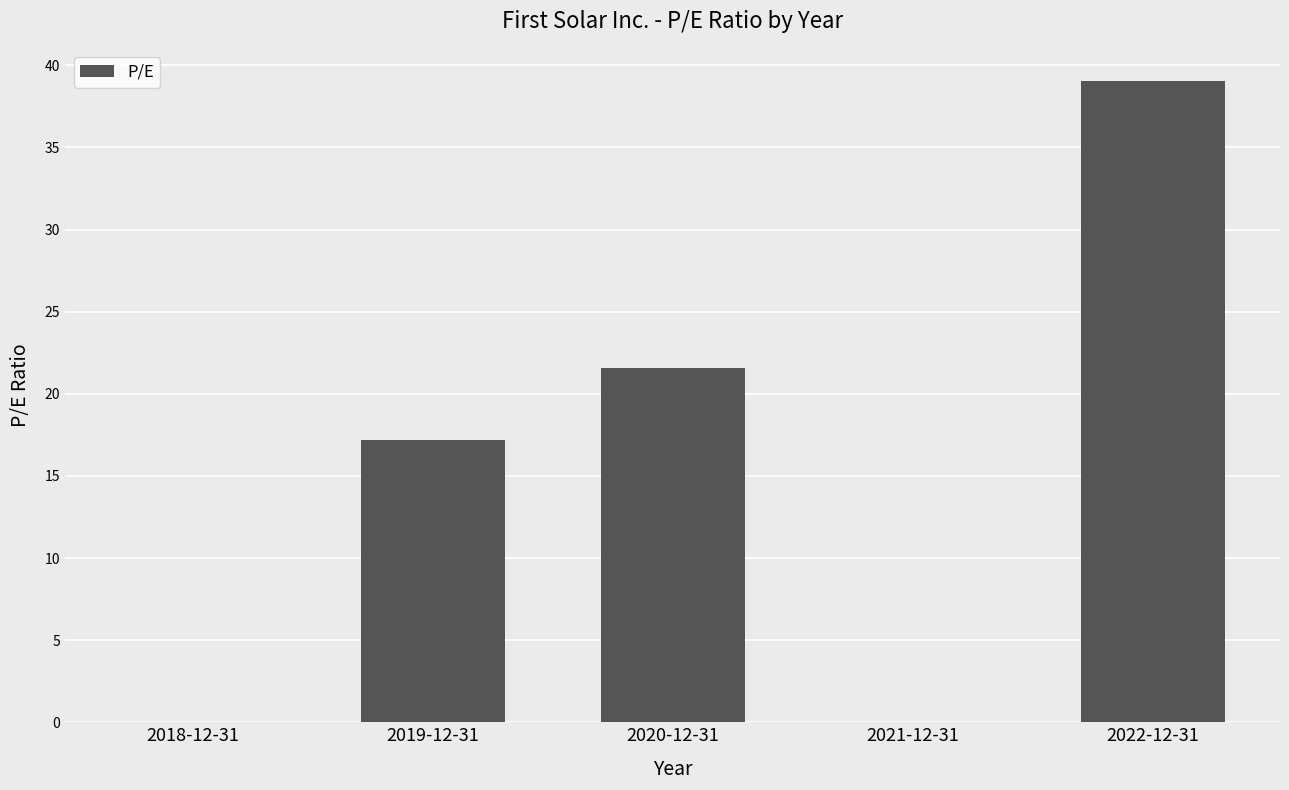

What is the sum of the values at 2021-12-31 and 2019-12-31?

17.2